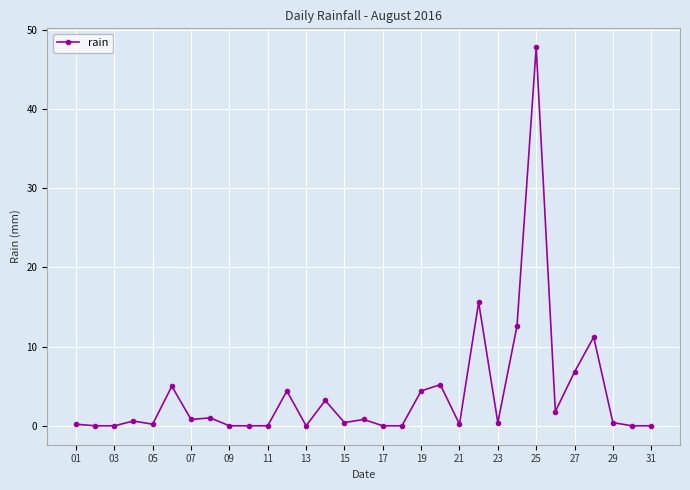

What is the maximum value shown in the chart?

47.8